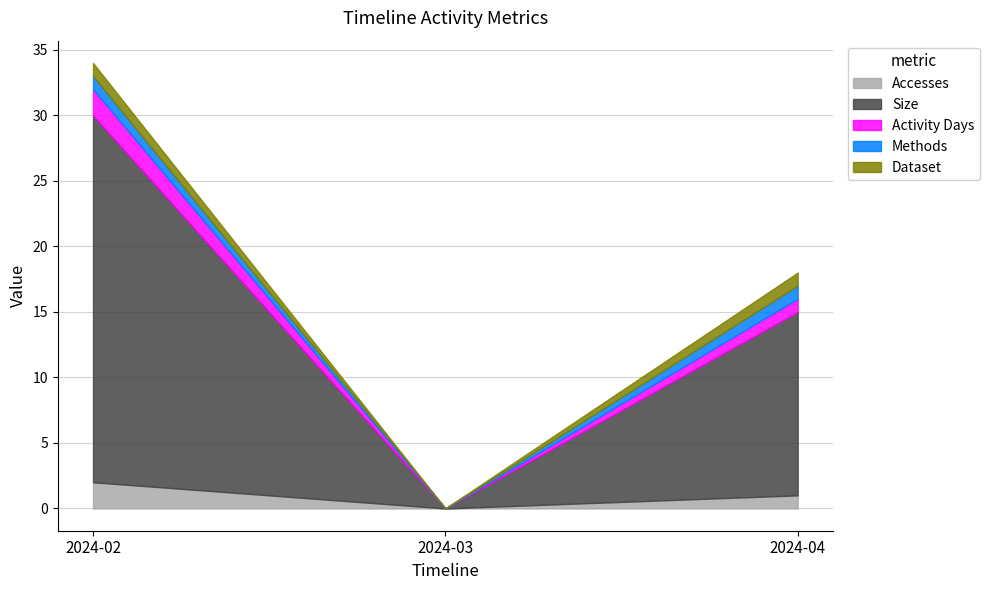

What is the difference between the maximum and minimum values in the Size series?

28